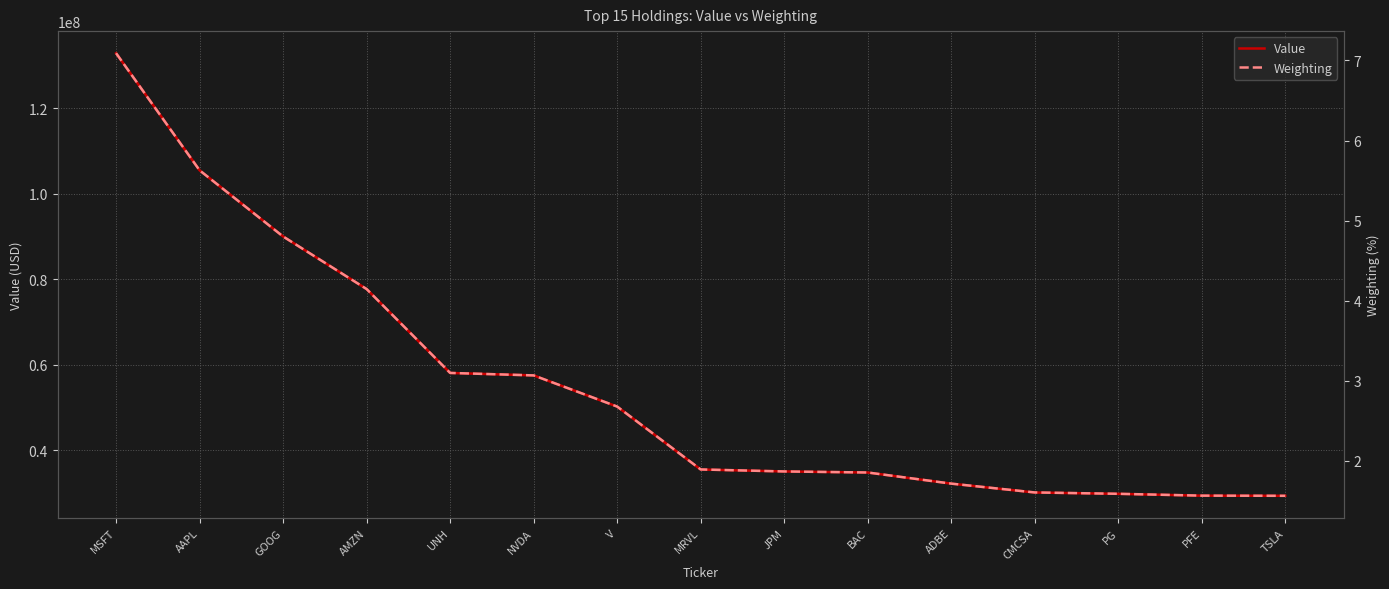

Which series has the widest spread of values?

Value